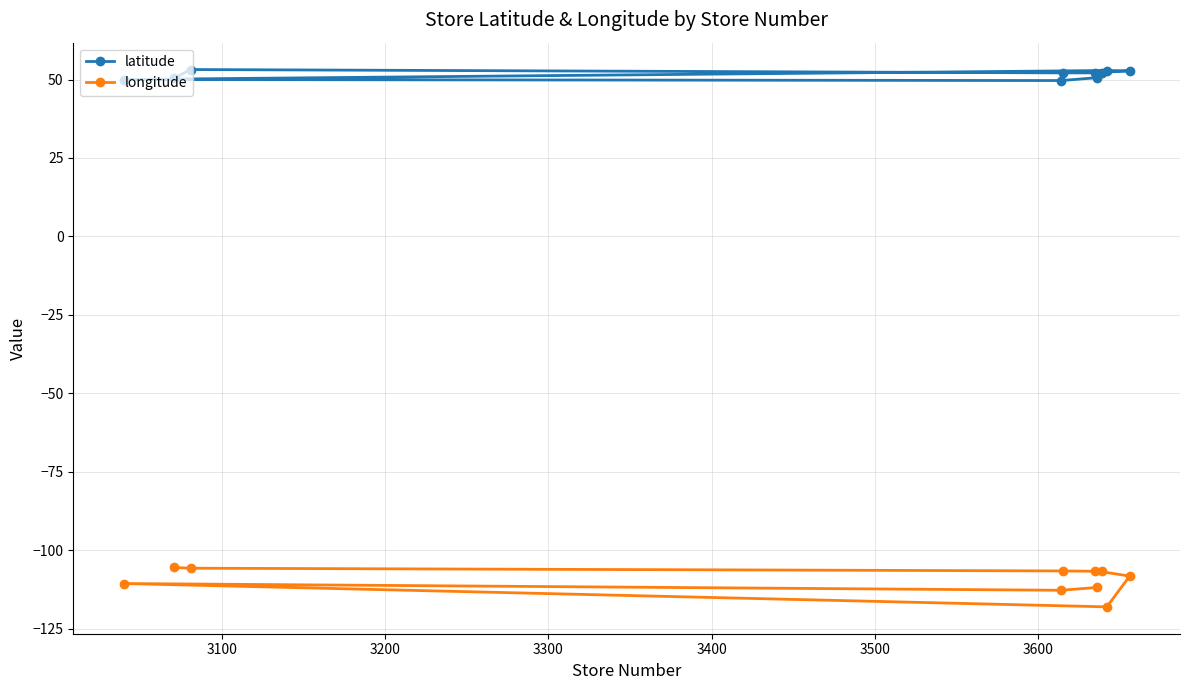

What is the value of the latitude point at the 7th from the left?

50.6